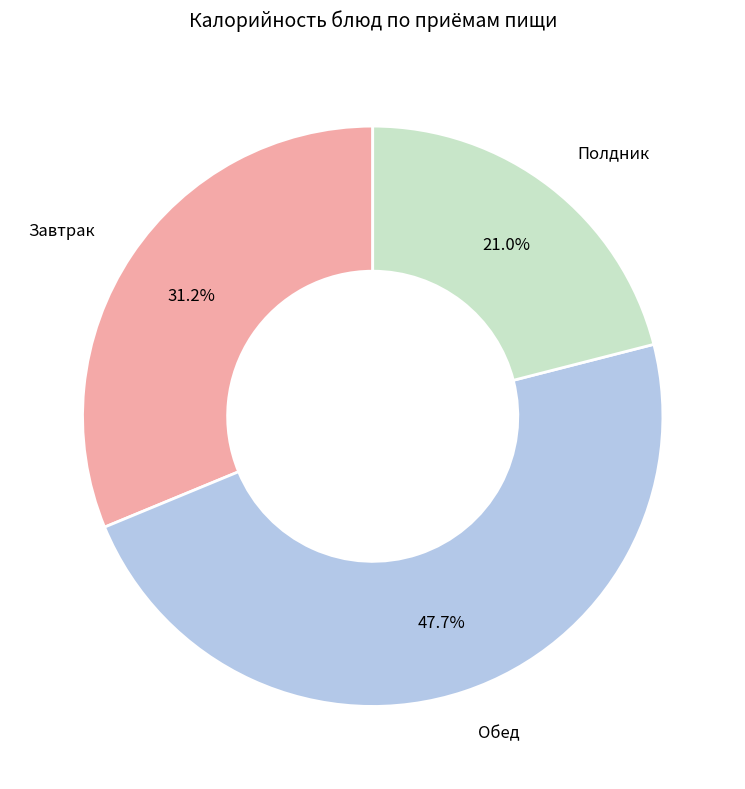

Is there a majority slice in this chart?

No